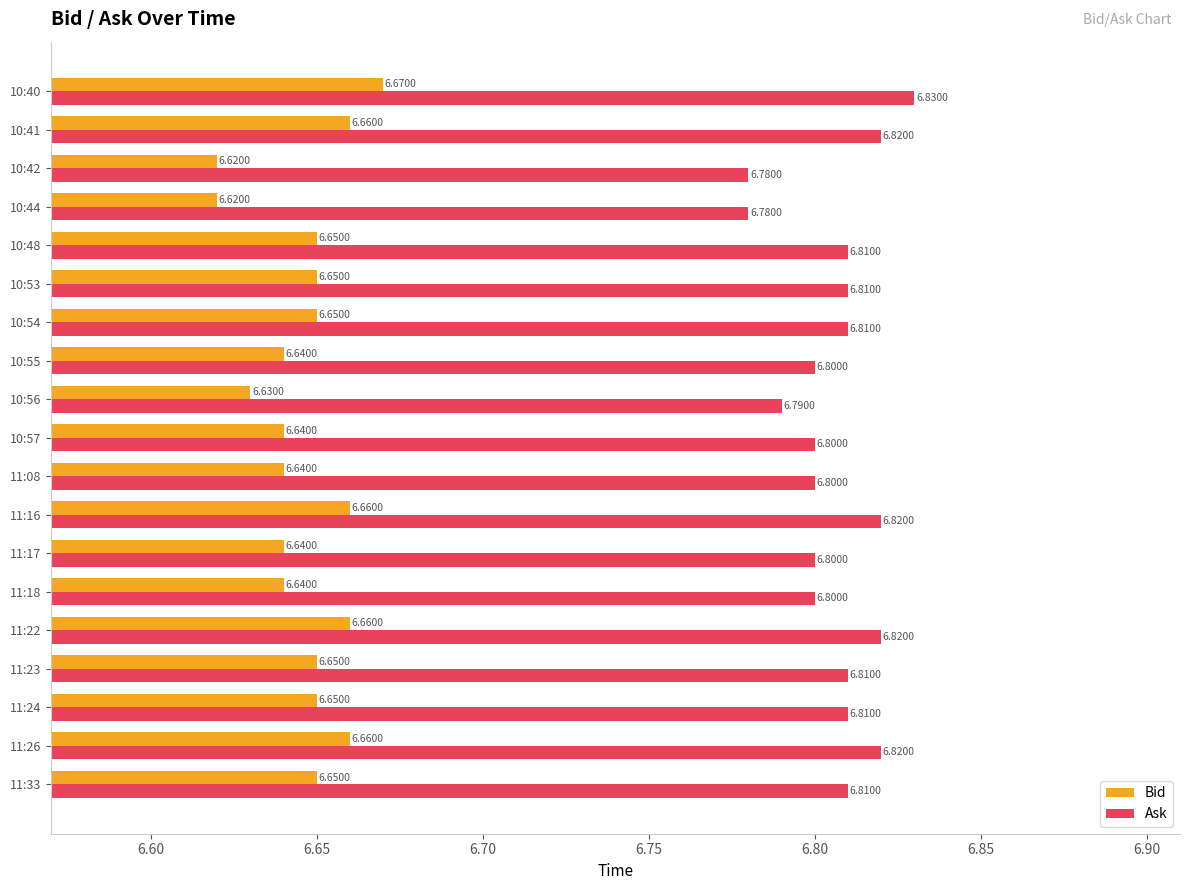

What is the sum of the Ask values at 10:44 and 11:23?

13.6